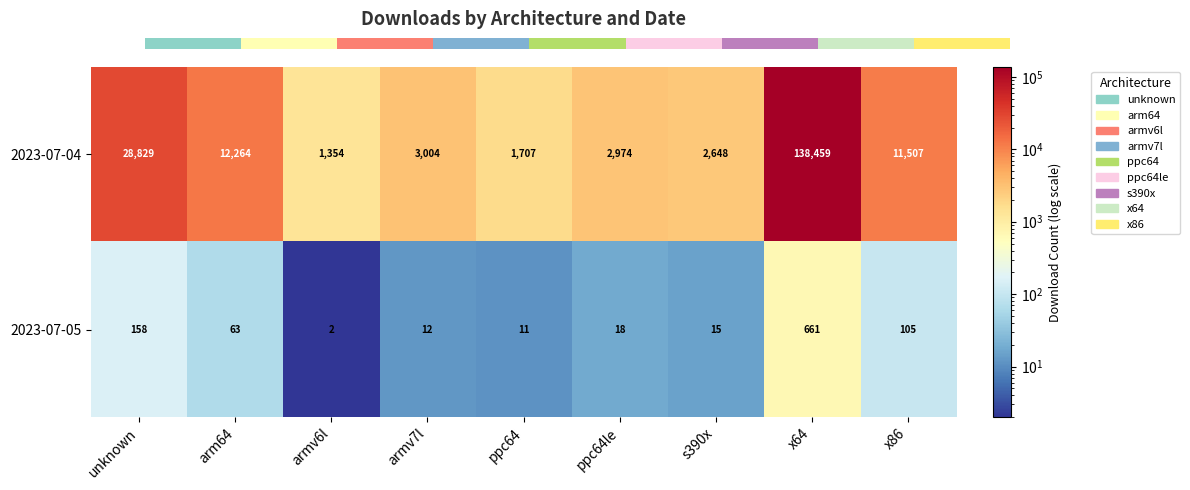

What is the total value across all series at arm64?

12327